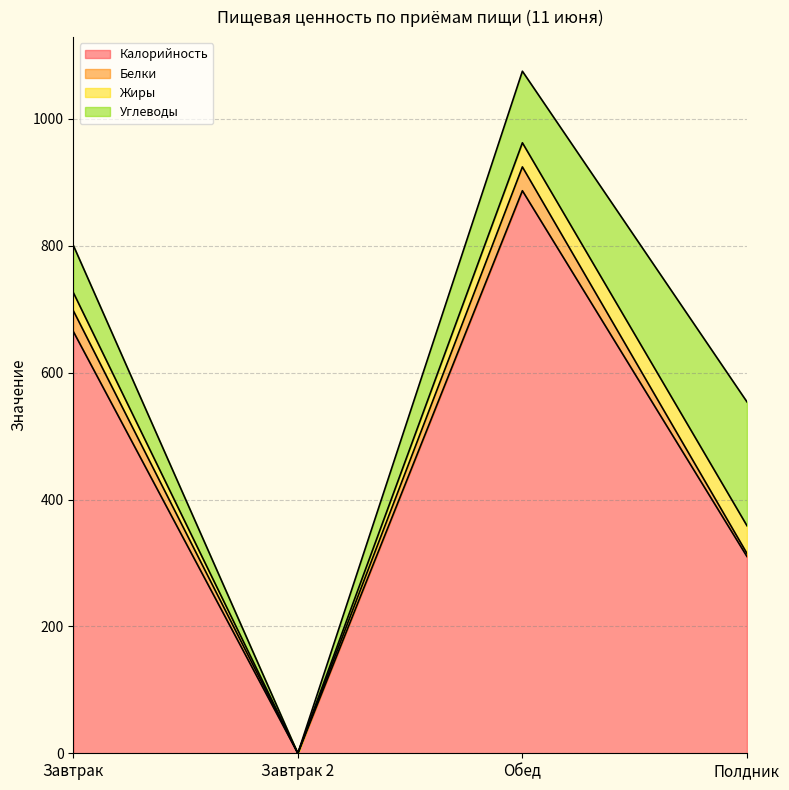

At which label is Углеводы closest to 97?

Обед